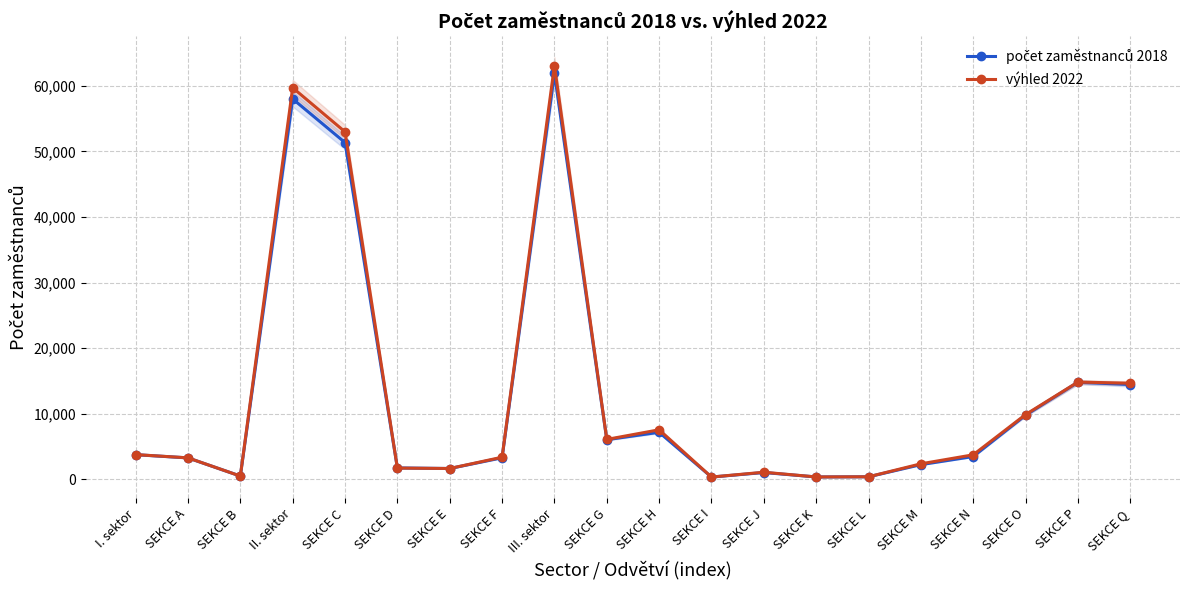

What is the total value across all series at I. sektor?

7521